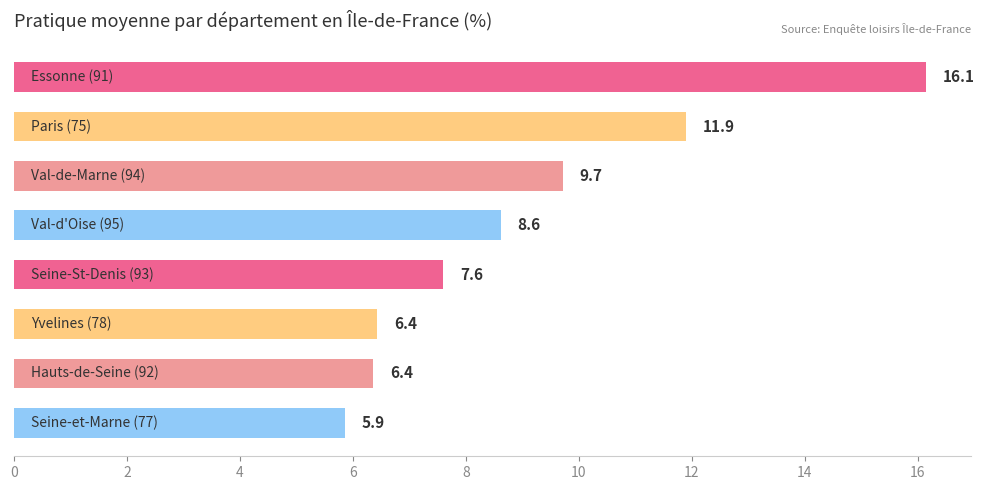

What is the value of the 4th bar from the top?

8.6